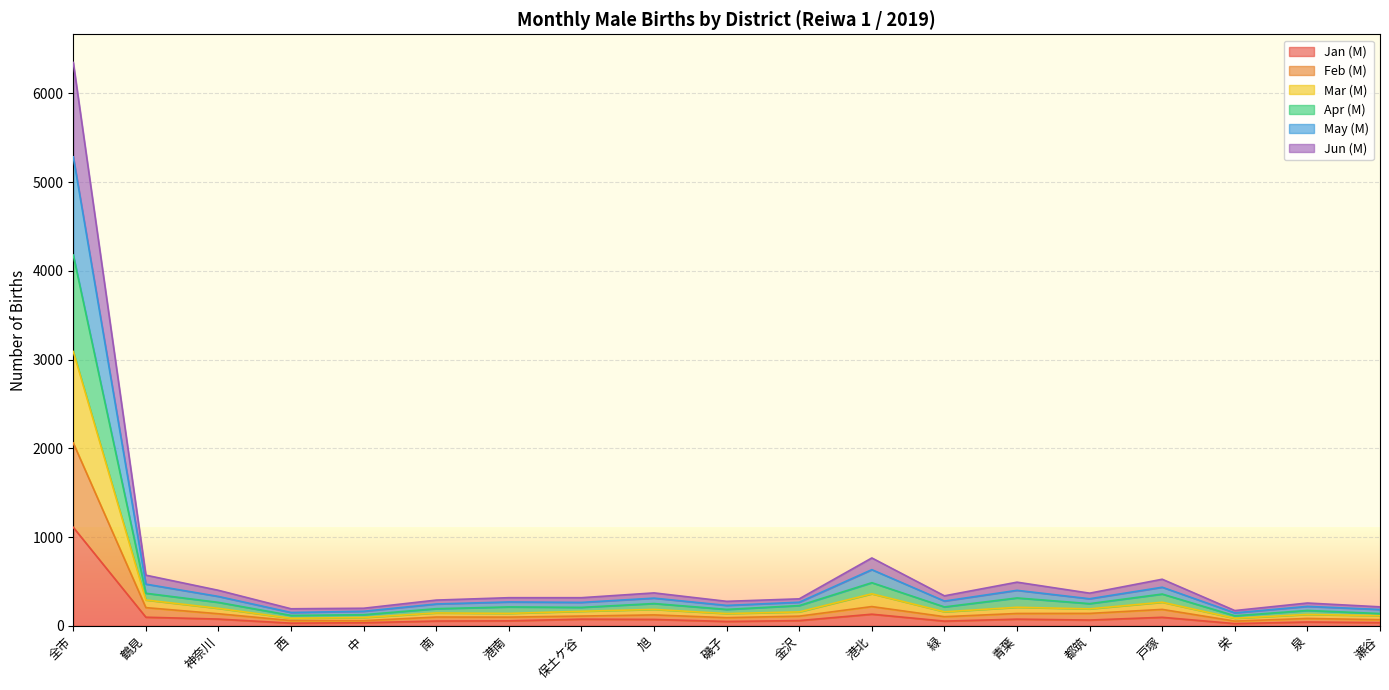

At which label does Feb (M) first exceed 108?

全市